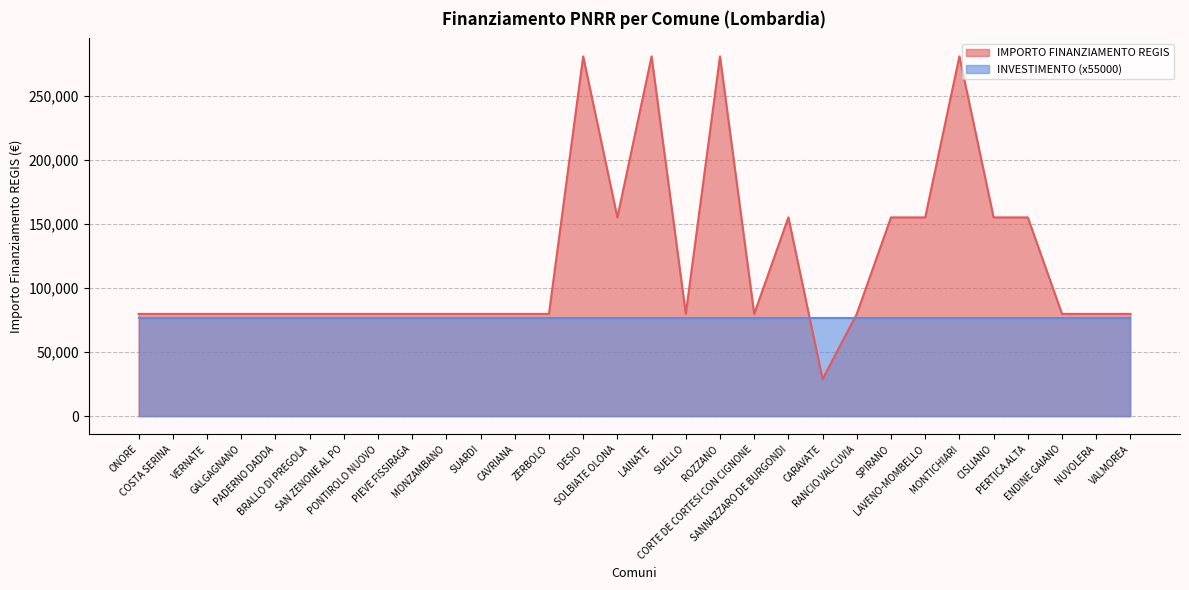

What is the greatest value displayed?

280932